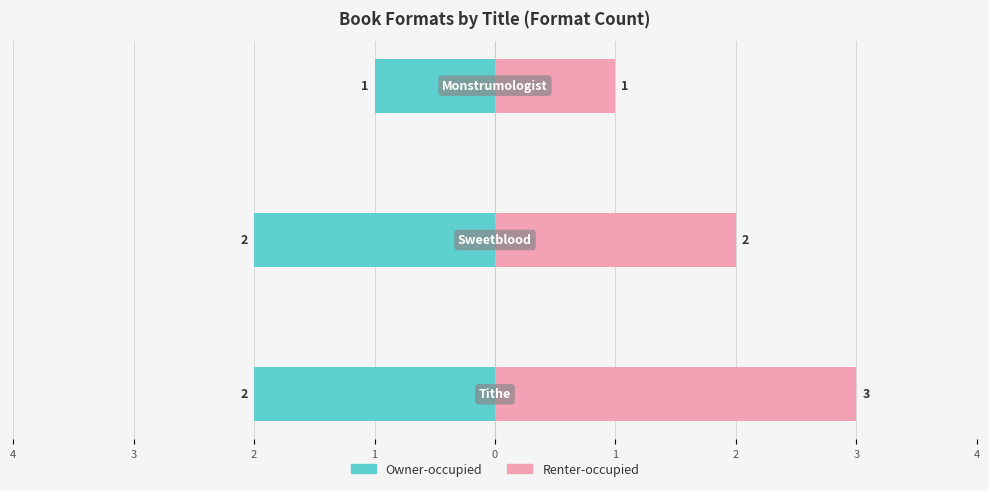

At 3, list the series in order from smallest to largest.

Owner-occupied, Renter-occupied